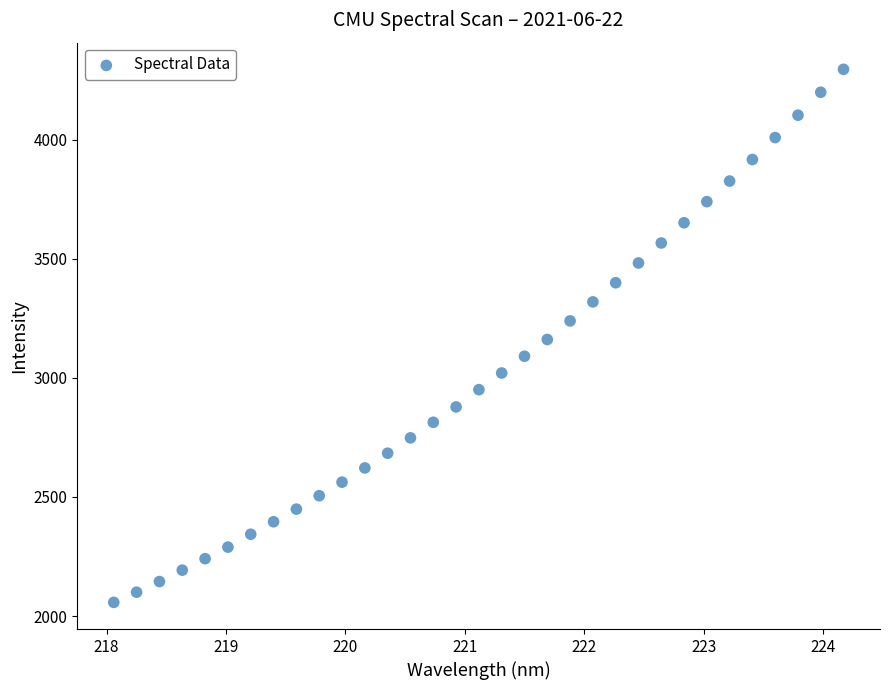

What is the range of Y values (max minus min)?

2237.1